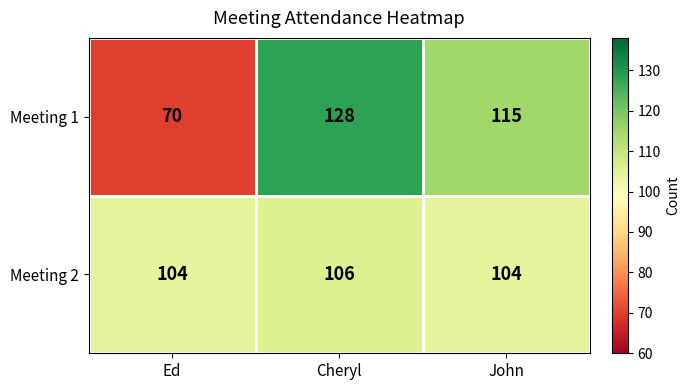

Reading left to right, transcribe all the data shown in this chart.

Meeting 1: 70	128	115
Meeting 2: 104	106	104